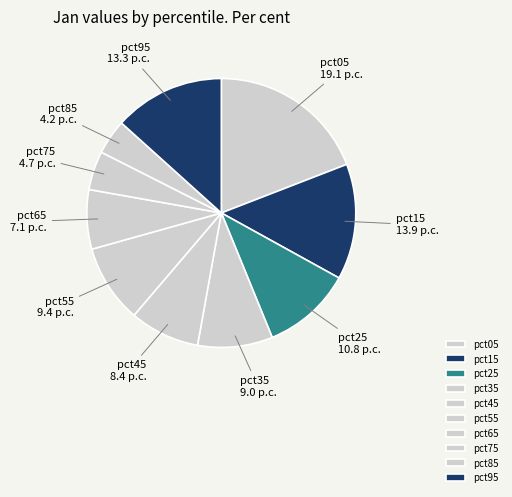

Which has a higher value, pct45 or pct25?

pct25